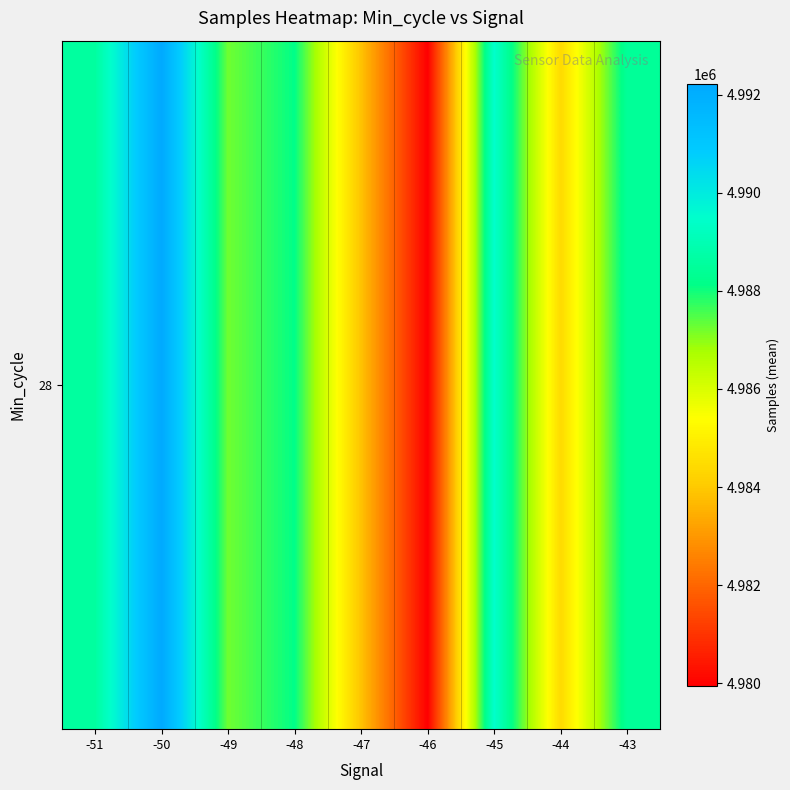

What is the change in value from -50 to -47?

-8370.6